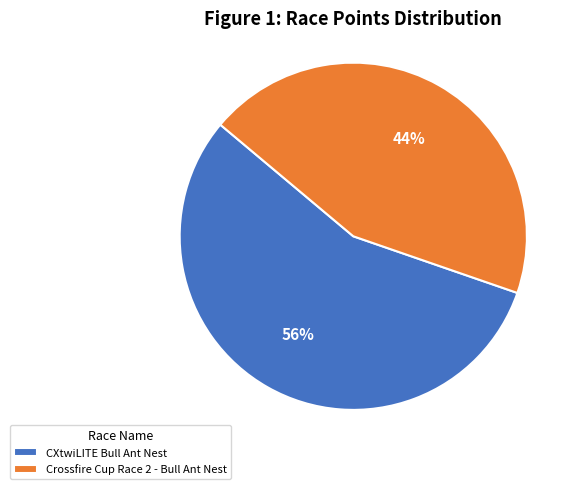

Between CXtwiLITE Bull Ant Nest and Crossfire Cup Race 2 - Bull Ant Nest, which is larger?

CXtwiLITE Bull Ant Nest